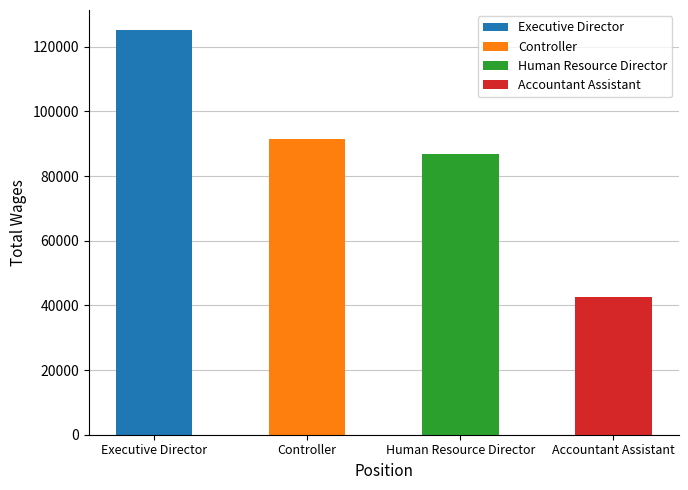

Does the chart contain stacked bars?

No